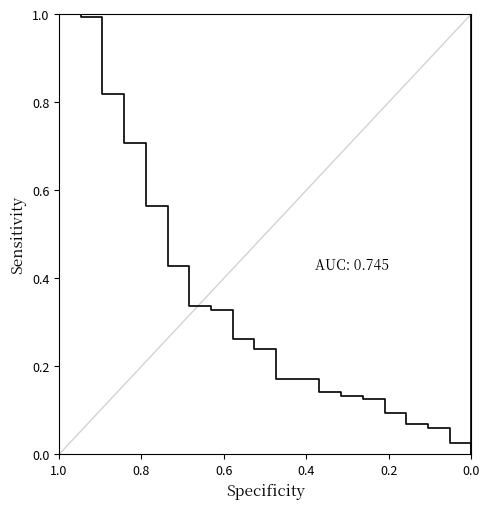

What is the sum of all values?

7.7